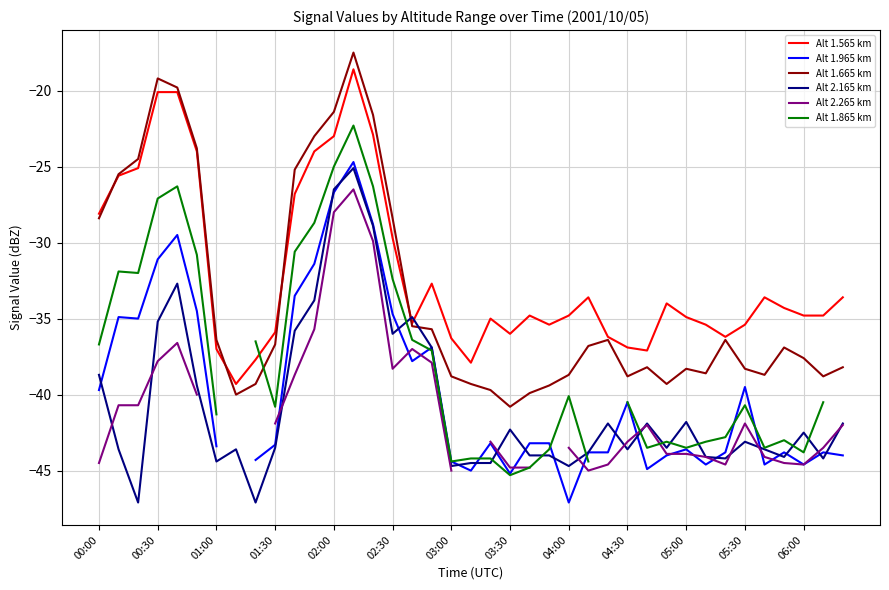

What is the difference between the second highest and minimum values in the Alt 1.565 km series?

19.2